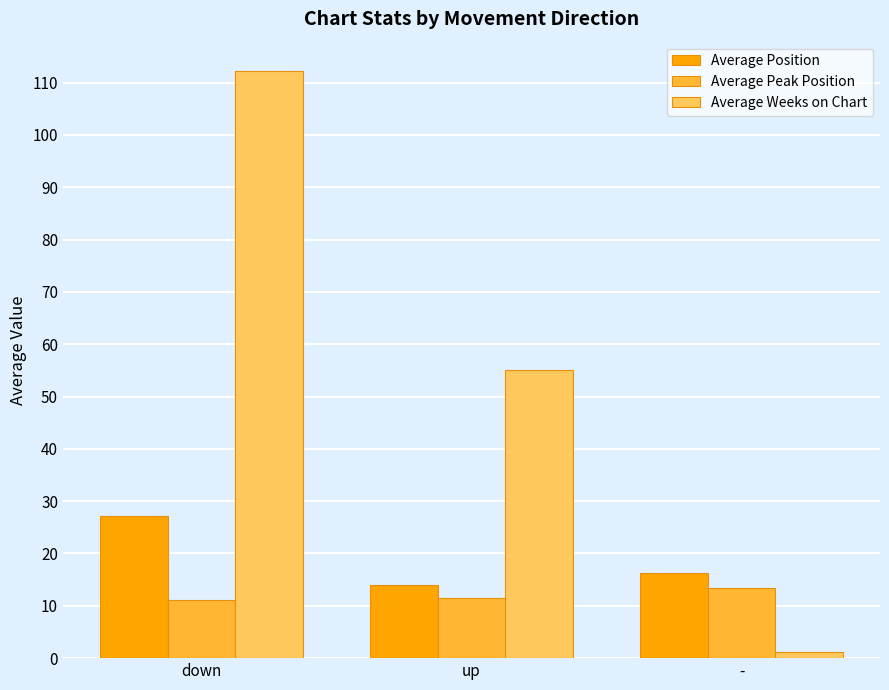

Rank the categories by Average Position value from highest to lowest.

down, -, up